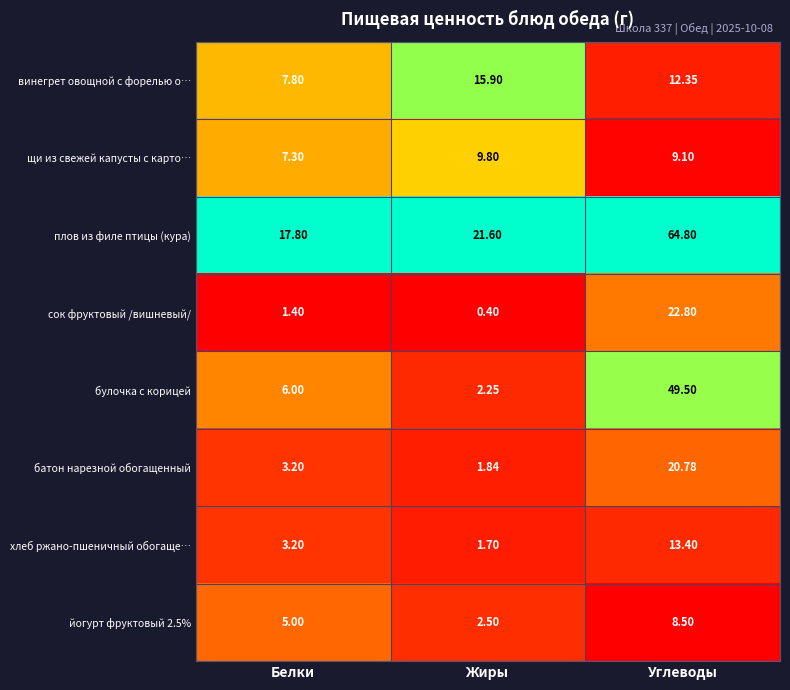

Between Белки and Углеводы, which series saw the biggest shift?

плов из филе птицы (кура)